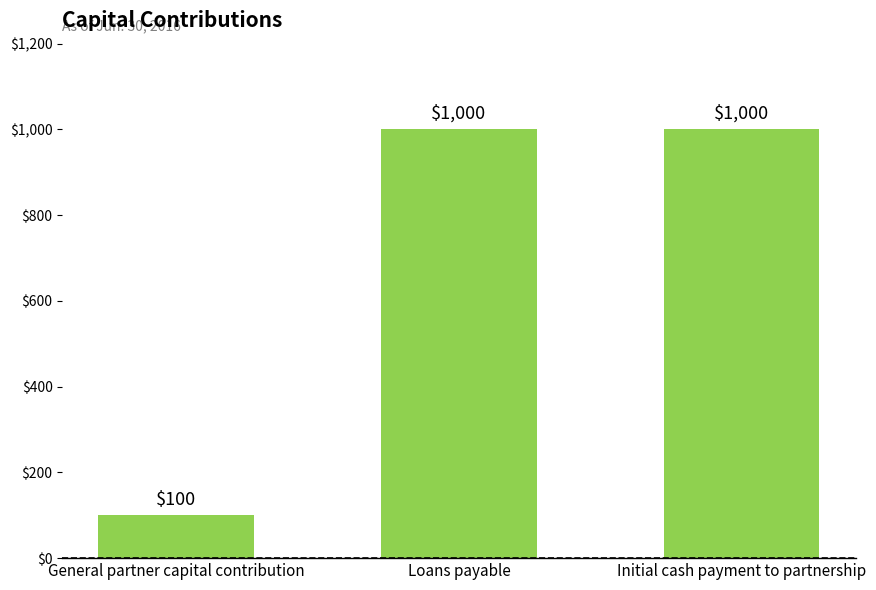

What is the average value?

700